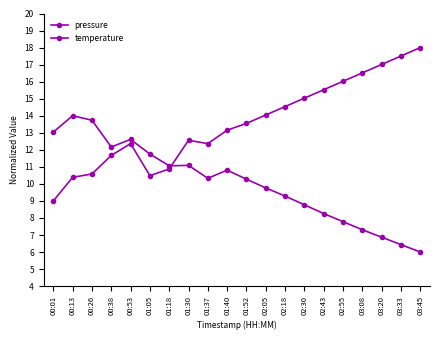

In temperature, how many points are lower than both neighbors (excluding endpoints)?

2